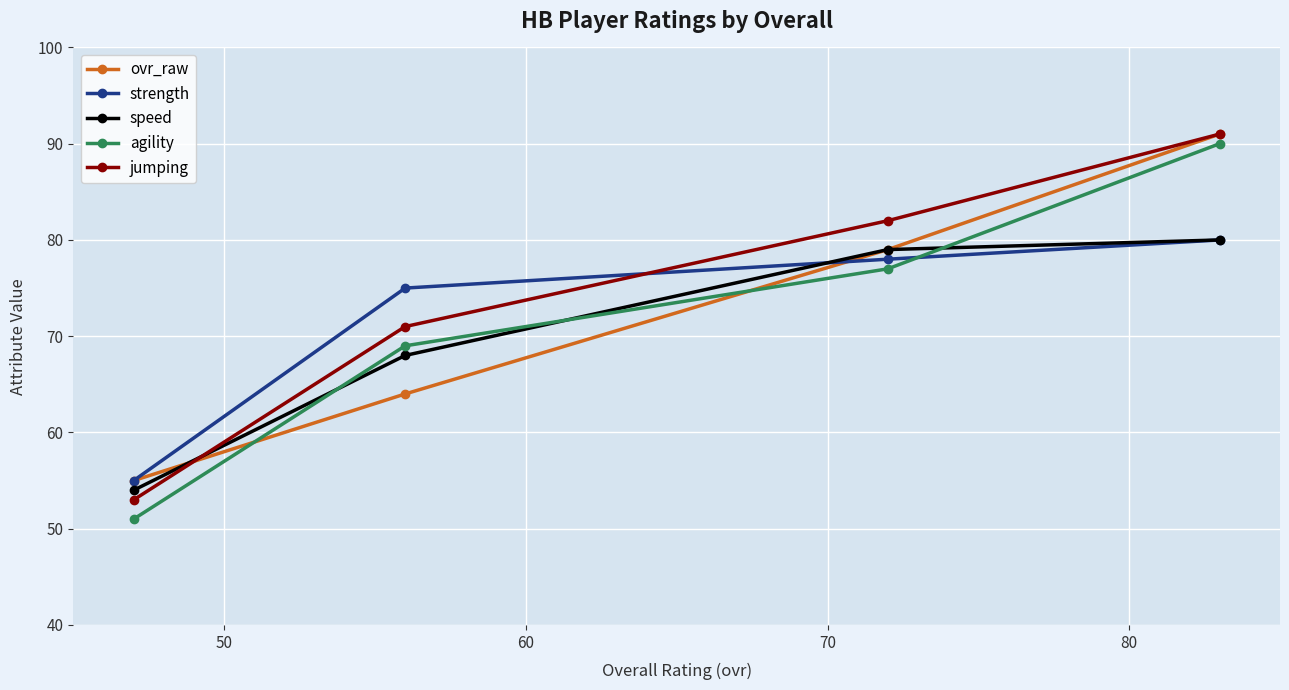

What is the minimum value for jumping?

53